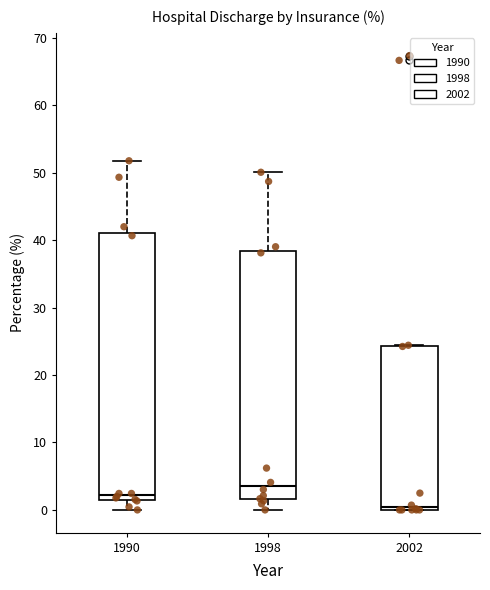

Reading left to right, read every box against the y-axis: the position of its median line, the range the box covers, and the ends of its whiskers. The values are not printed on the chart, so give them approximately, as read against the axis.

1990: median 2 (just above the box's lower edge), box 2 to 41, whiskers 0 to 52
1998: median 4, box 2 to 38, whiskers 0 to 50
2002: median 0 (just above the box's lower edge), box 0 to 24, whiskers 0 to 24